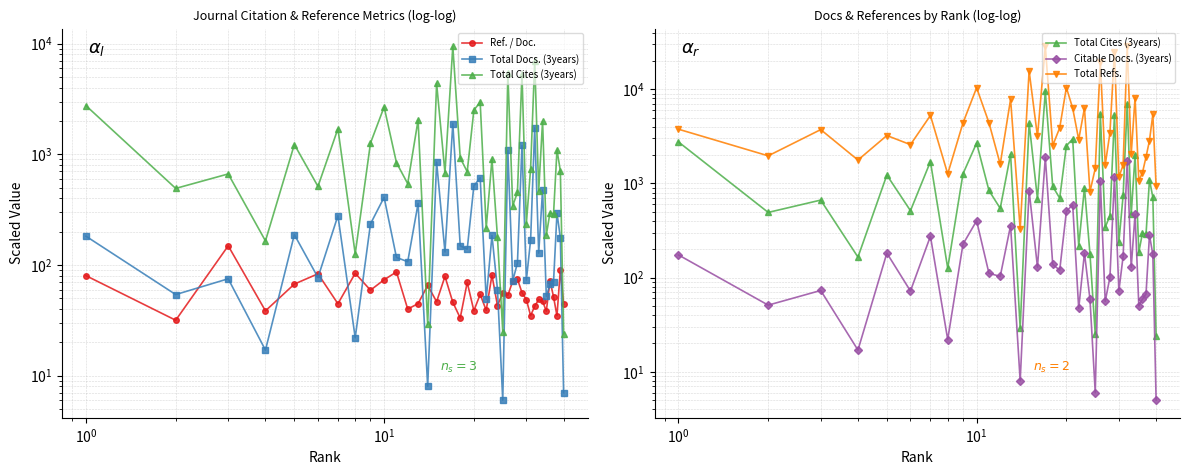

What are all the series names shown in the legend?

Ref. / Doc., Total Docs. (3years), Total Cites (3years), Citable Docs. (3years), Total Refs.